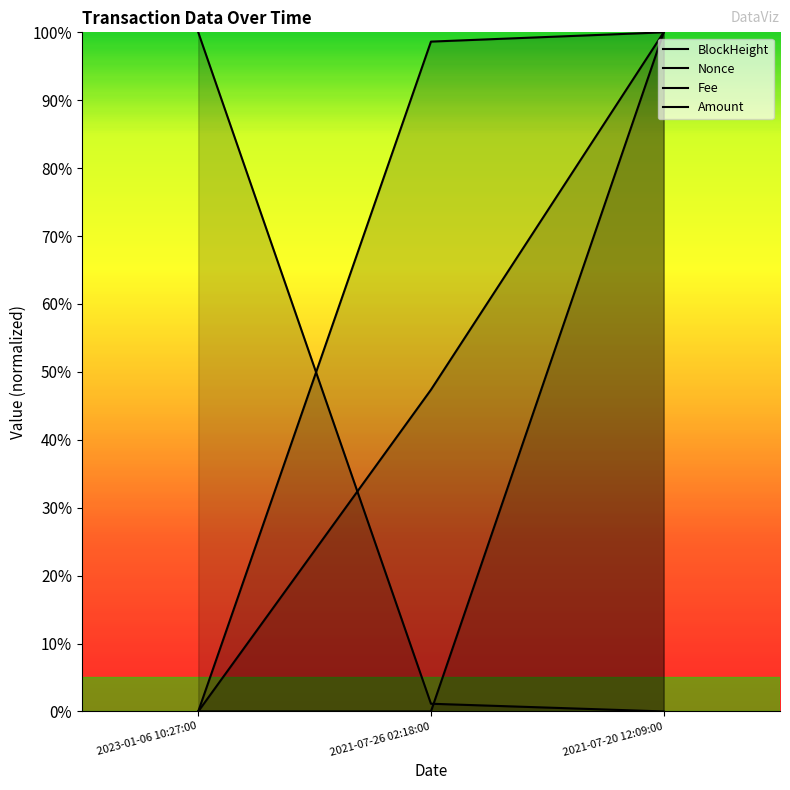

Which series has the widest spread of values?

BlockHeight